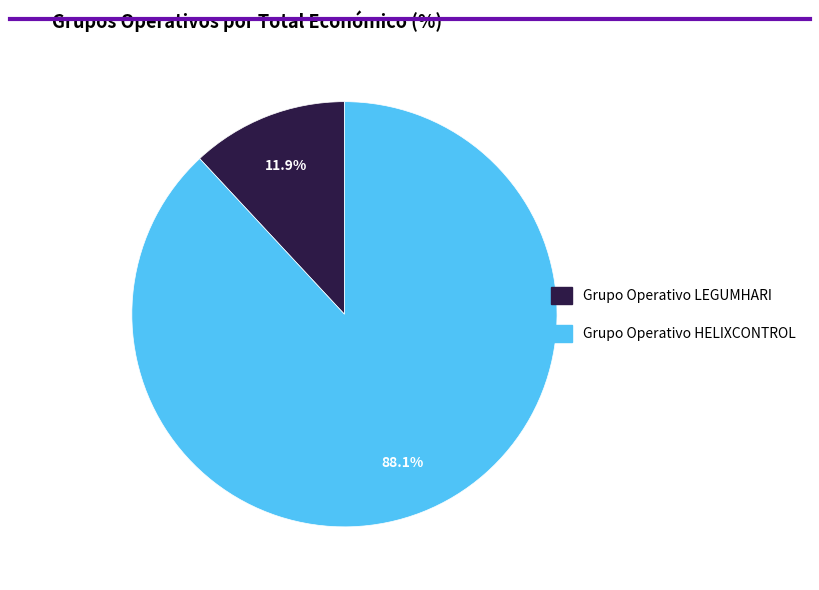

What is the total percentage of Grupo Operativo LEGUMHARI and Grupo Operativo HELIXCONTROL?

100.0%